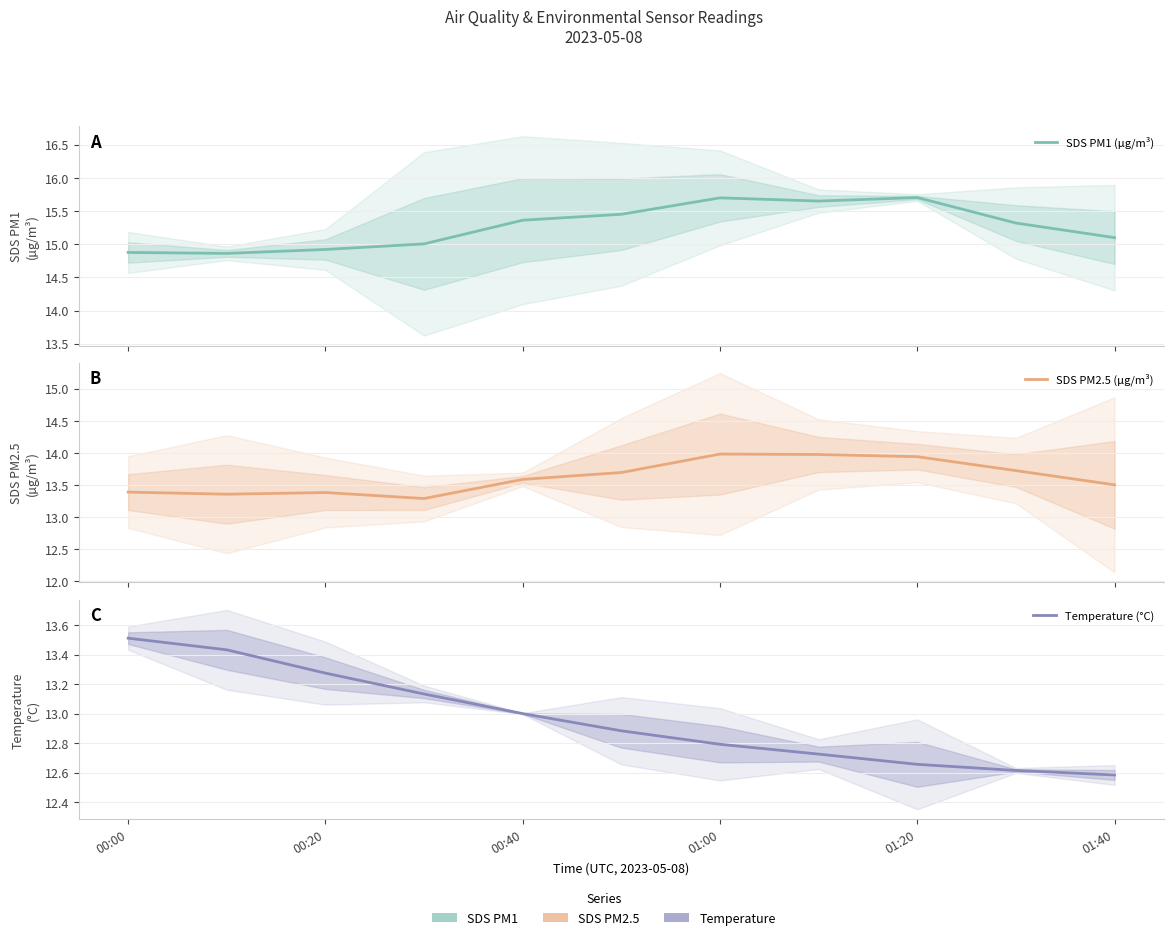

Which series has the largest range (max minus min)?

Temperature (°C)